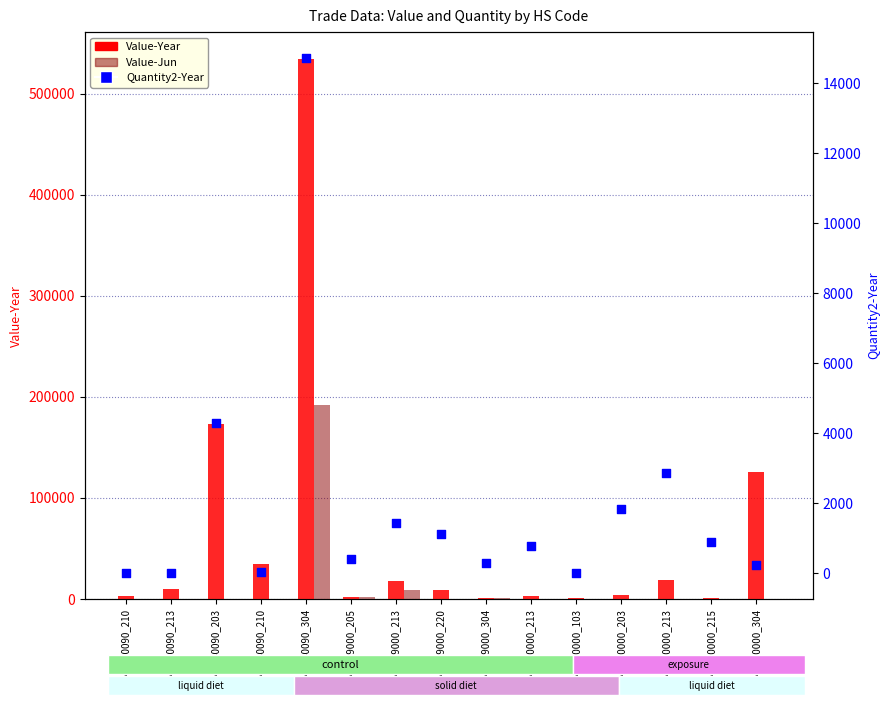

At how many categories does at least one series exceed 244387?

1